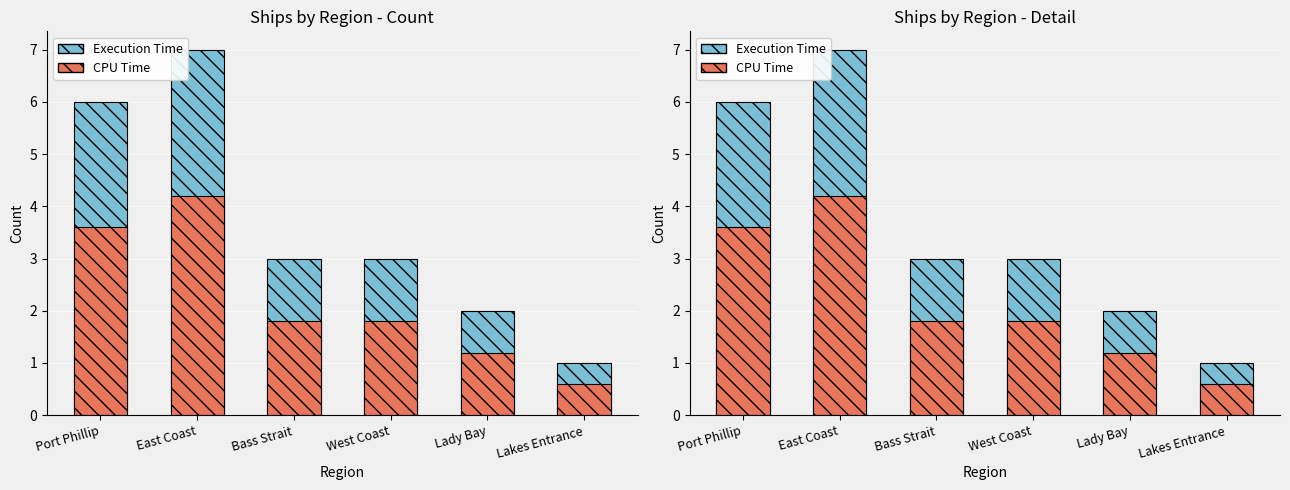

What is the sum of the CPU Time values at West Coast and East Coast?

6.0